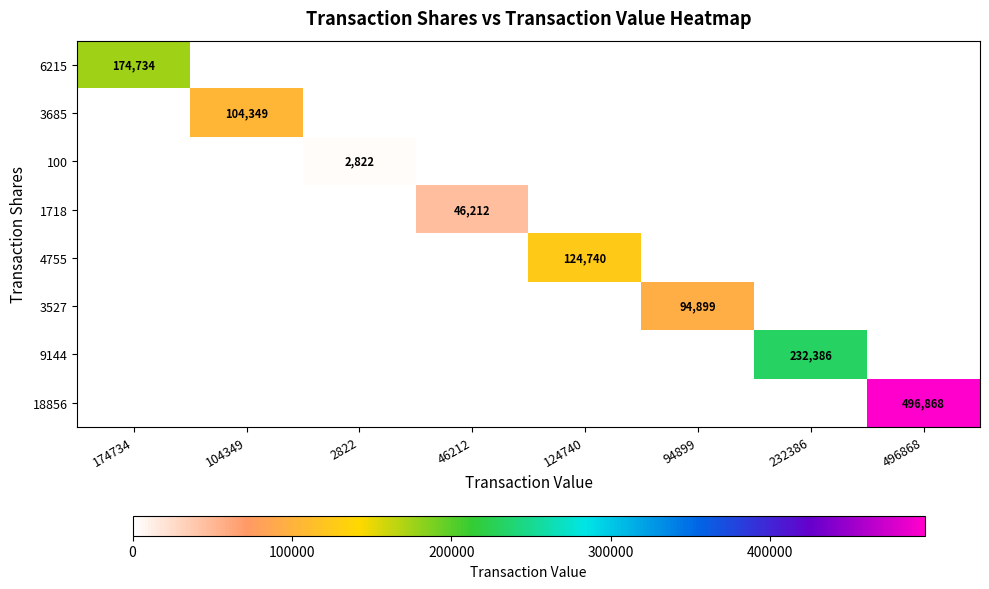

Is it true that 9144 equals 352979 at 232386?

False